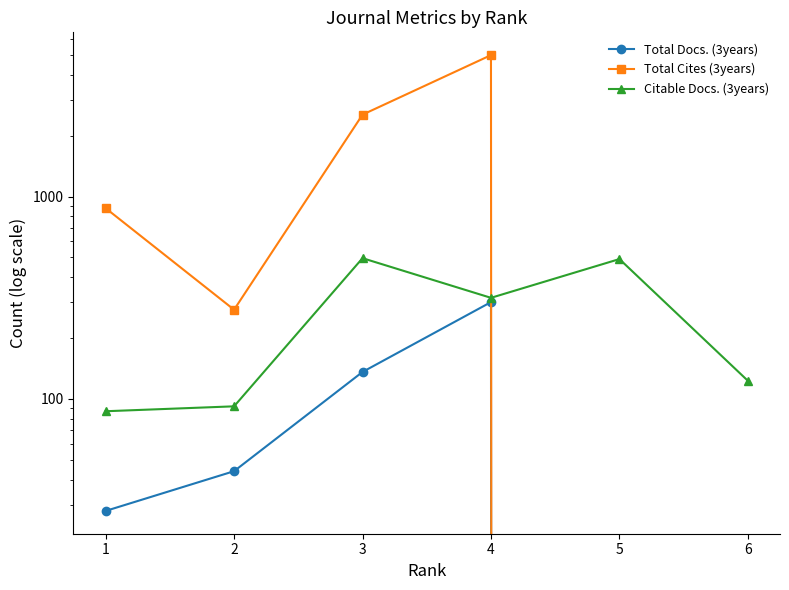

What is the maximum value for Total Cites (3years)?

4993